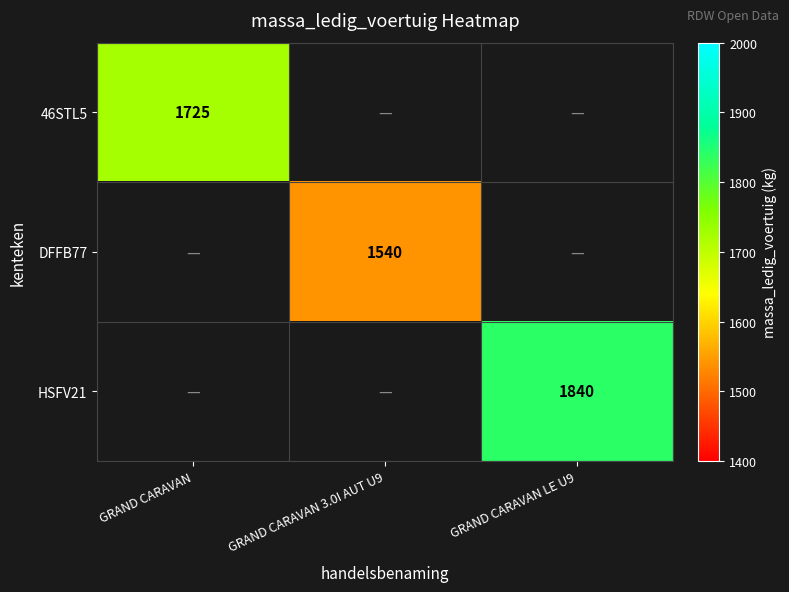

At which category does the chart reach its minimum across all series?

GRAND CARAVAN 3.0I AUT U9